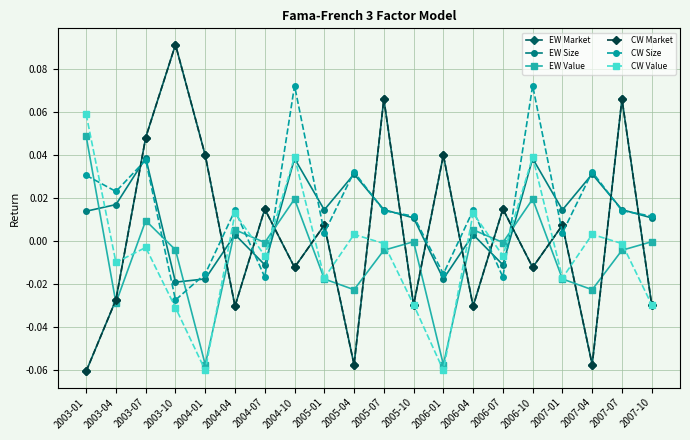

Does the chart have visible grid lines?

Yes